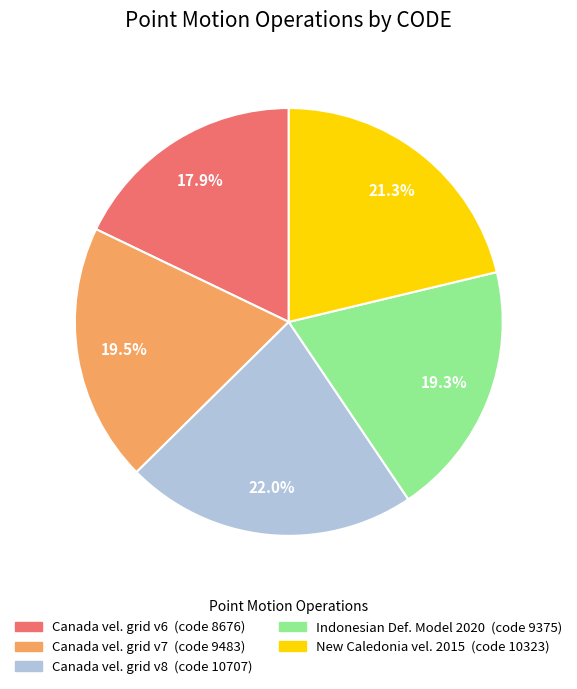

Does any single category account for the majority?

No